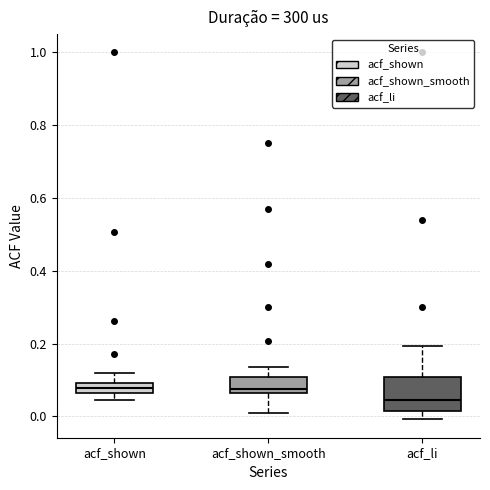

Where is the upper edge of the box for acf_li on the y-axis? The values are not printed on the chart, so give them approximately, as read against the axis.

0.10